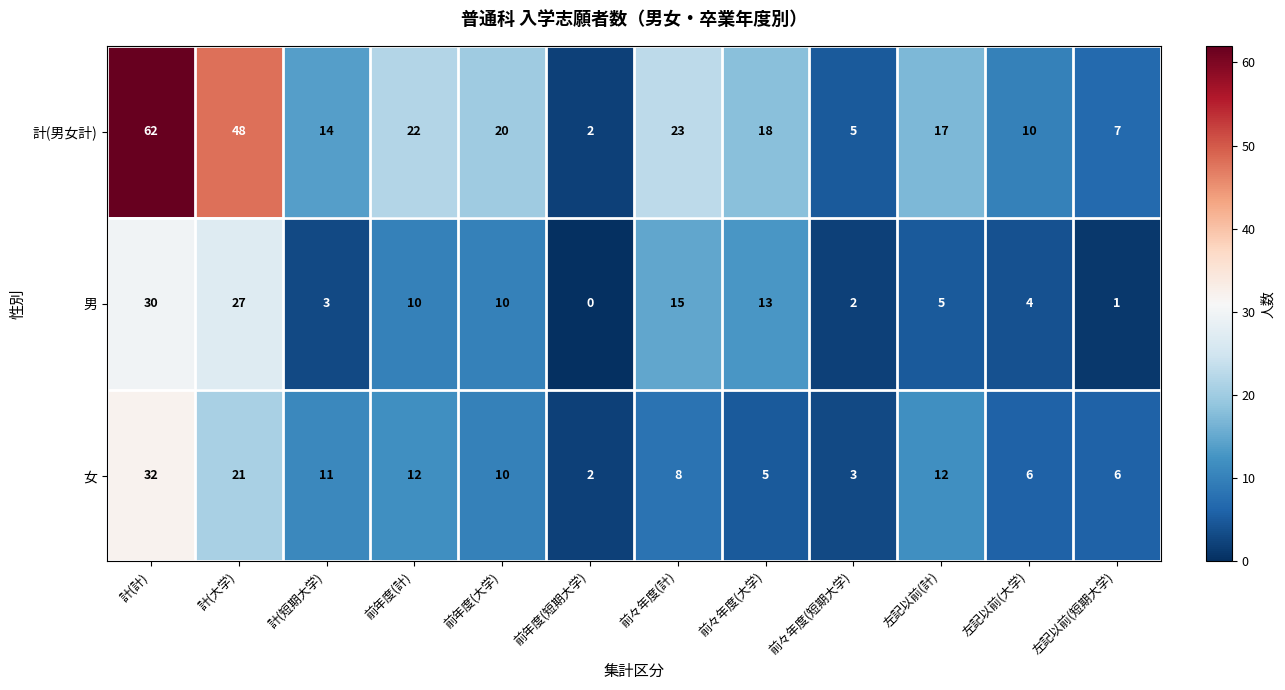

Between 前々年度(計) and 前々年度(短期大学), which series saw the biggest shift?

計(男女計)